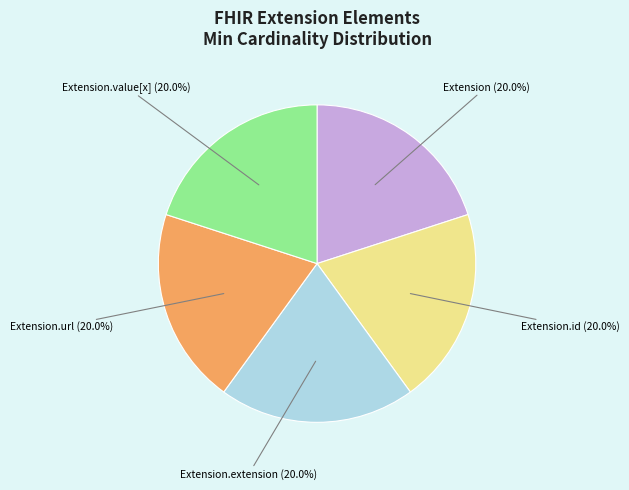

Is there a majority slice in this chart?

No